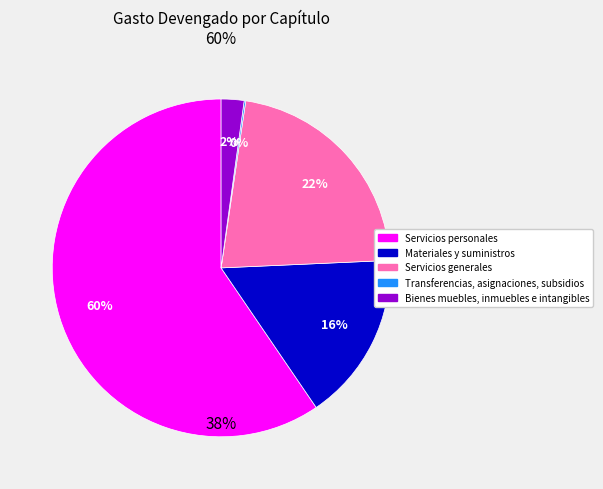

Does Servicios generales represent more than half of the total?

No